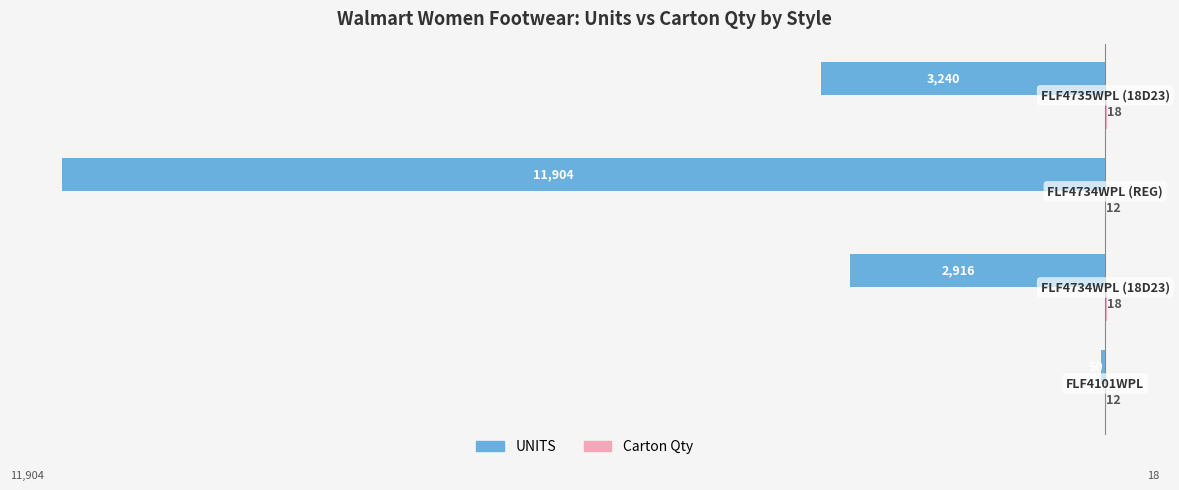

What is the sum of all UNITS values?

-18110